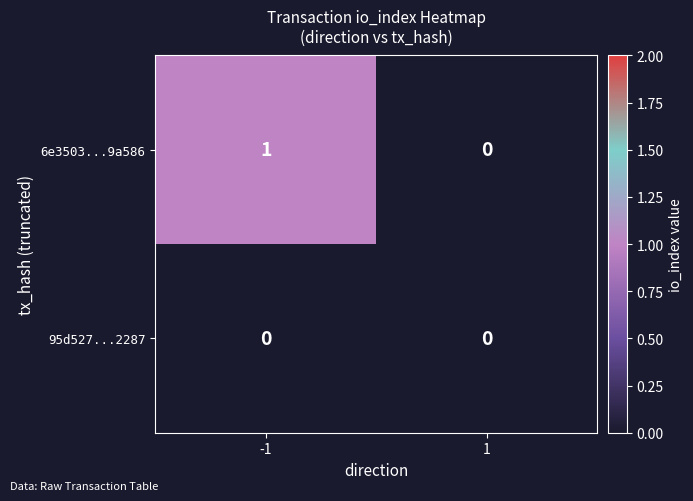

Which series has the largest total across all categories?

6e3503...9a586